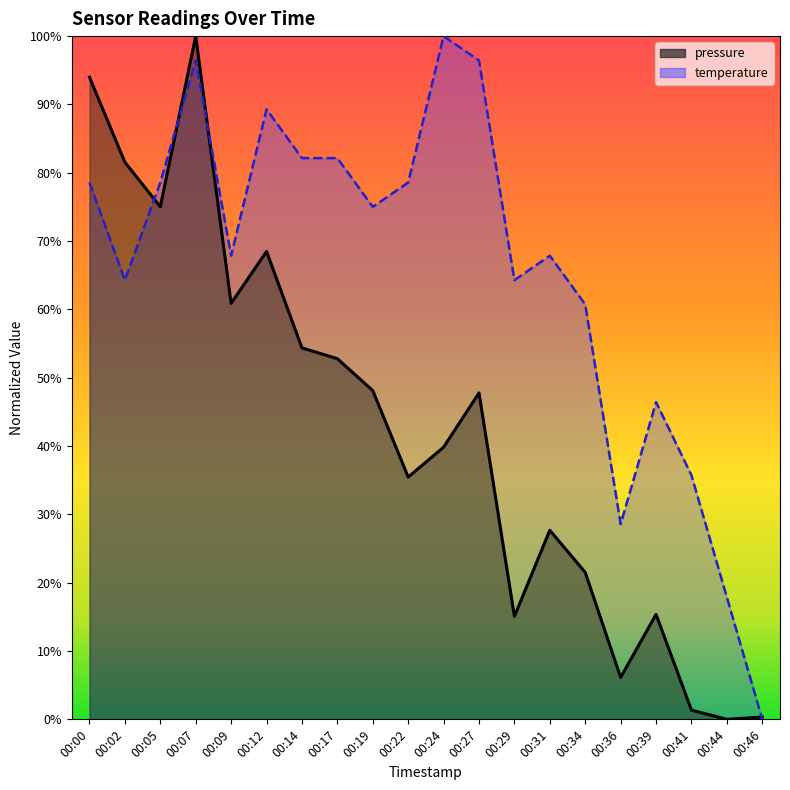

Where is the first local minimum for pressure?

00:05